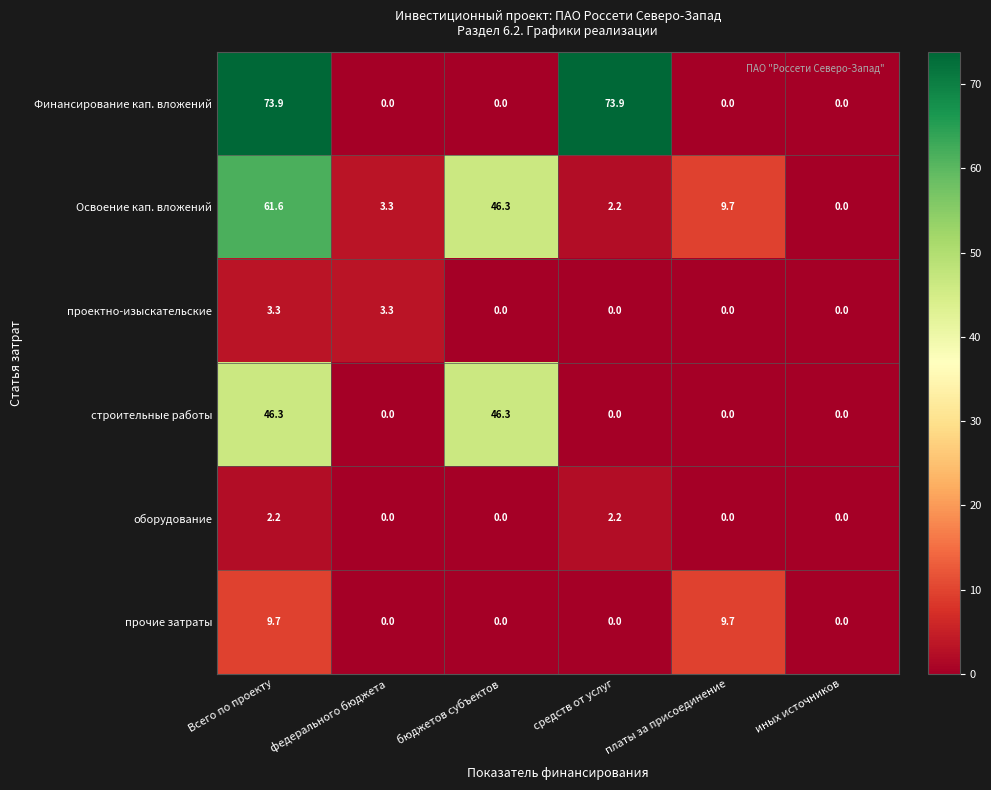

What is the difference between the maximum and second lowest values in the строительные работы series?

46.3